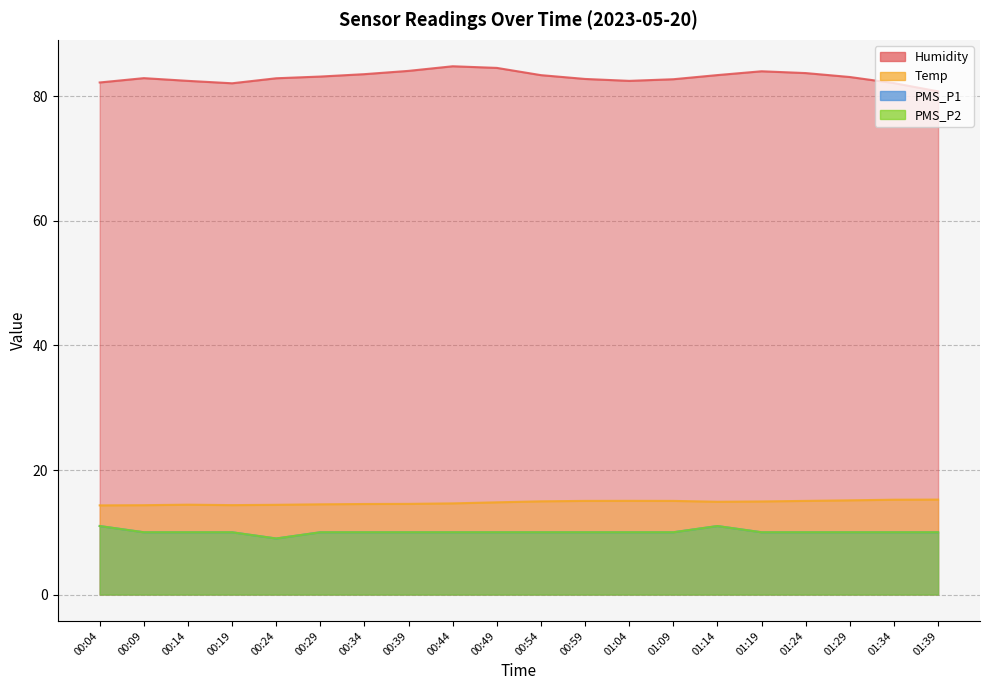

What is the spread (max minus min) of values at 00:34?

73.6